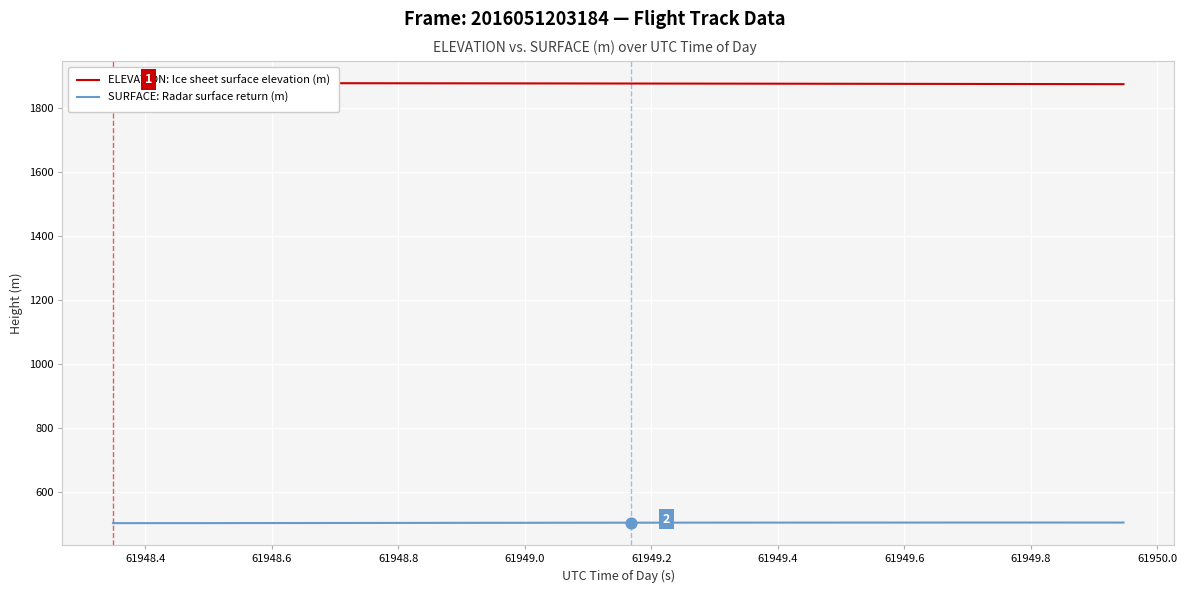

Which series has the largest Y range (max minus min)?

ELEVATION: Ice sheet surface elevation (m)